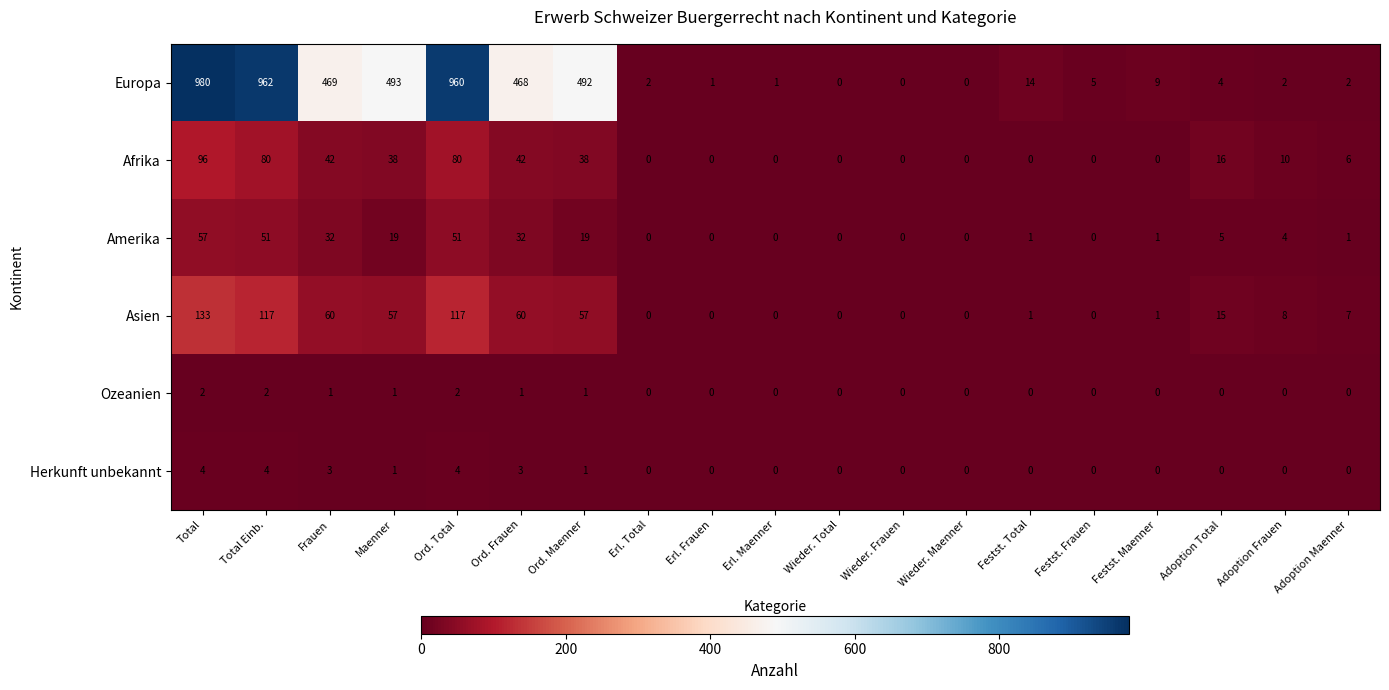

At how many categories does at least one series exceed 788?

3